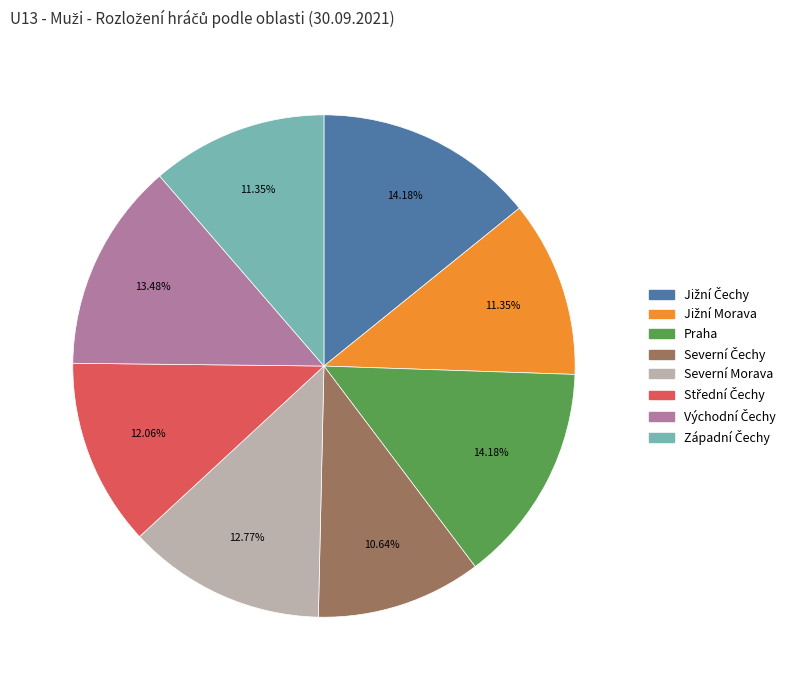

Does any single category account for the majority?

No